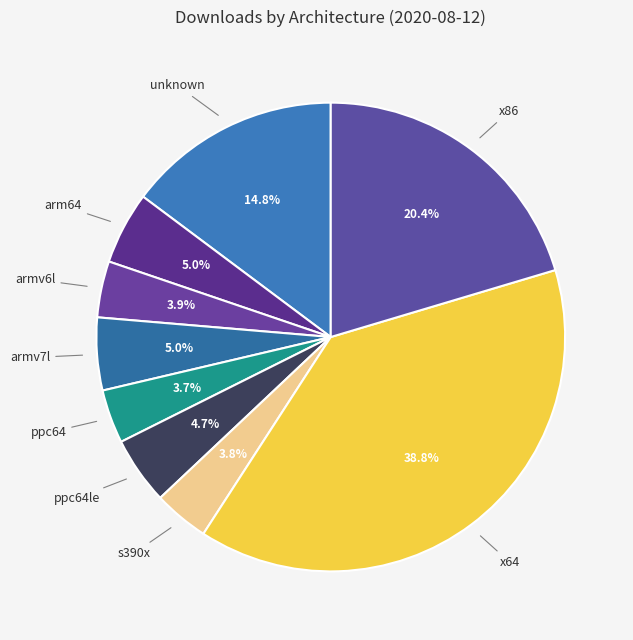

Which slice is the smallest?

ppc64